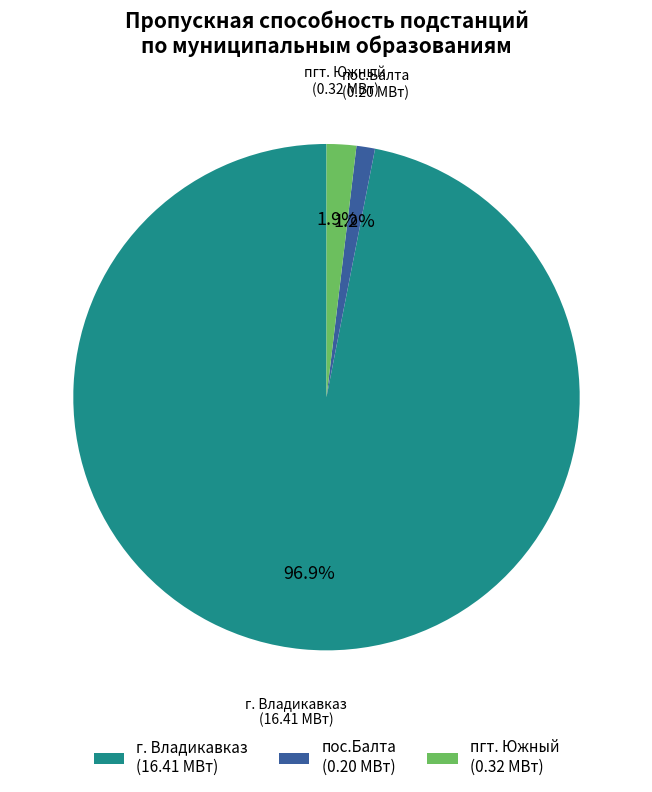

Do пгт. Южный (0.32 МВт) and г. Владикавказ (16.41 МВт) together represent more than half of the pie?

Yes